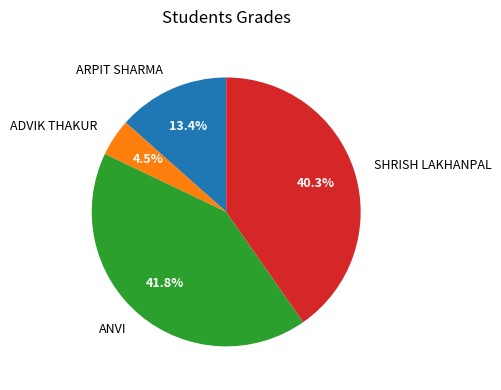

What is the ratio of the value at ARPIT SHARMA to the value at ANVI?

0.3